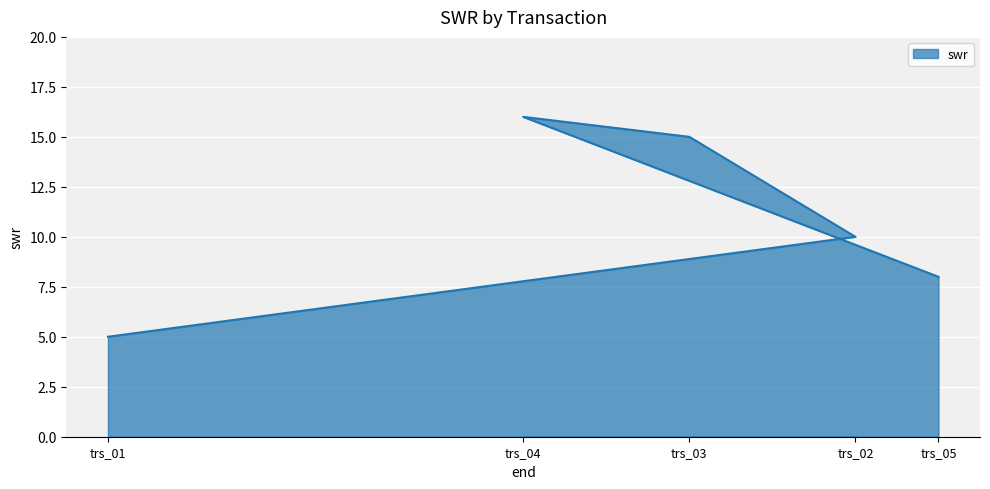

Is it true that the value at trs_04 is 16?

True